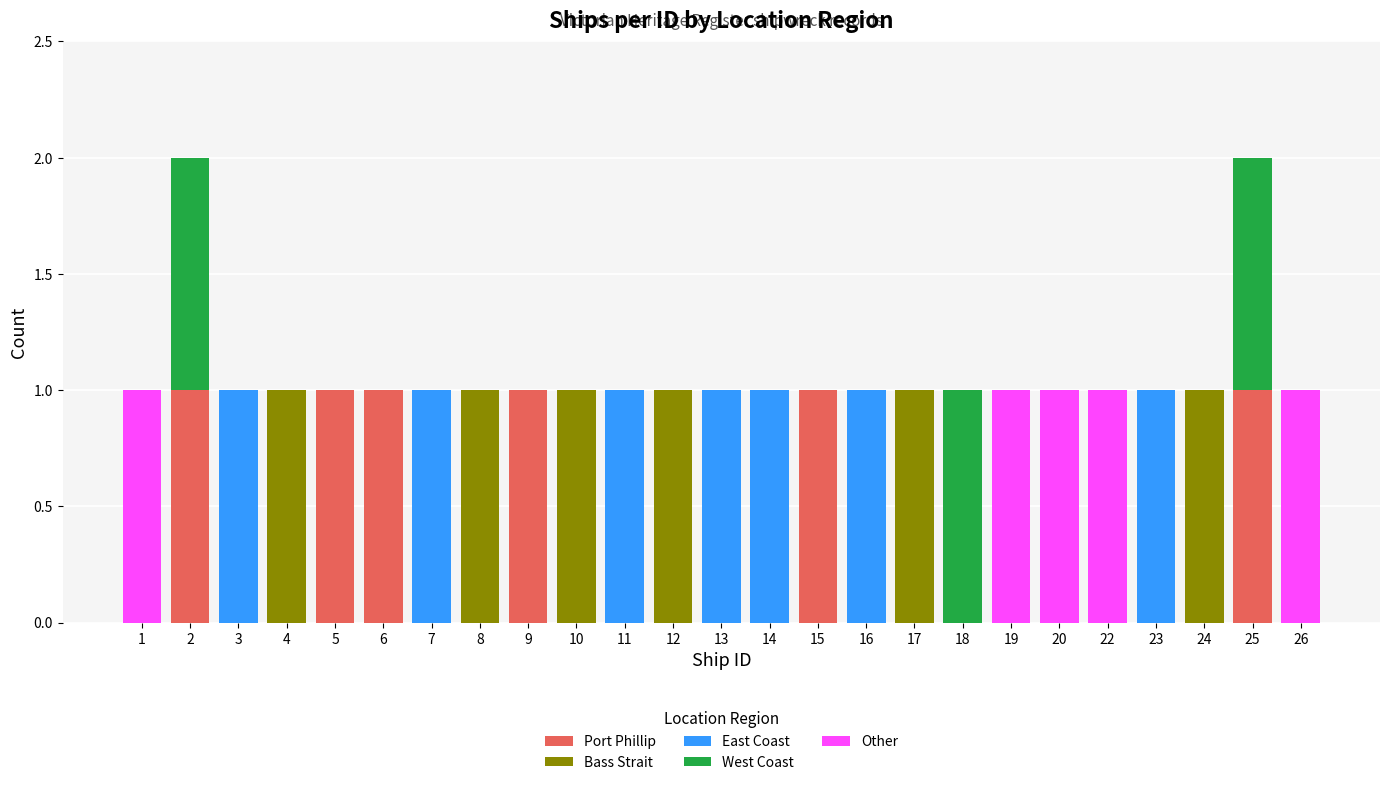

The value of Port Phillip at 24 is 0. True or false?

True